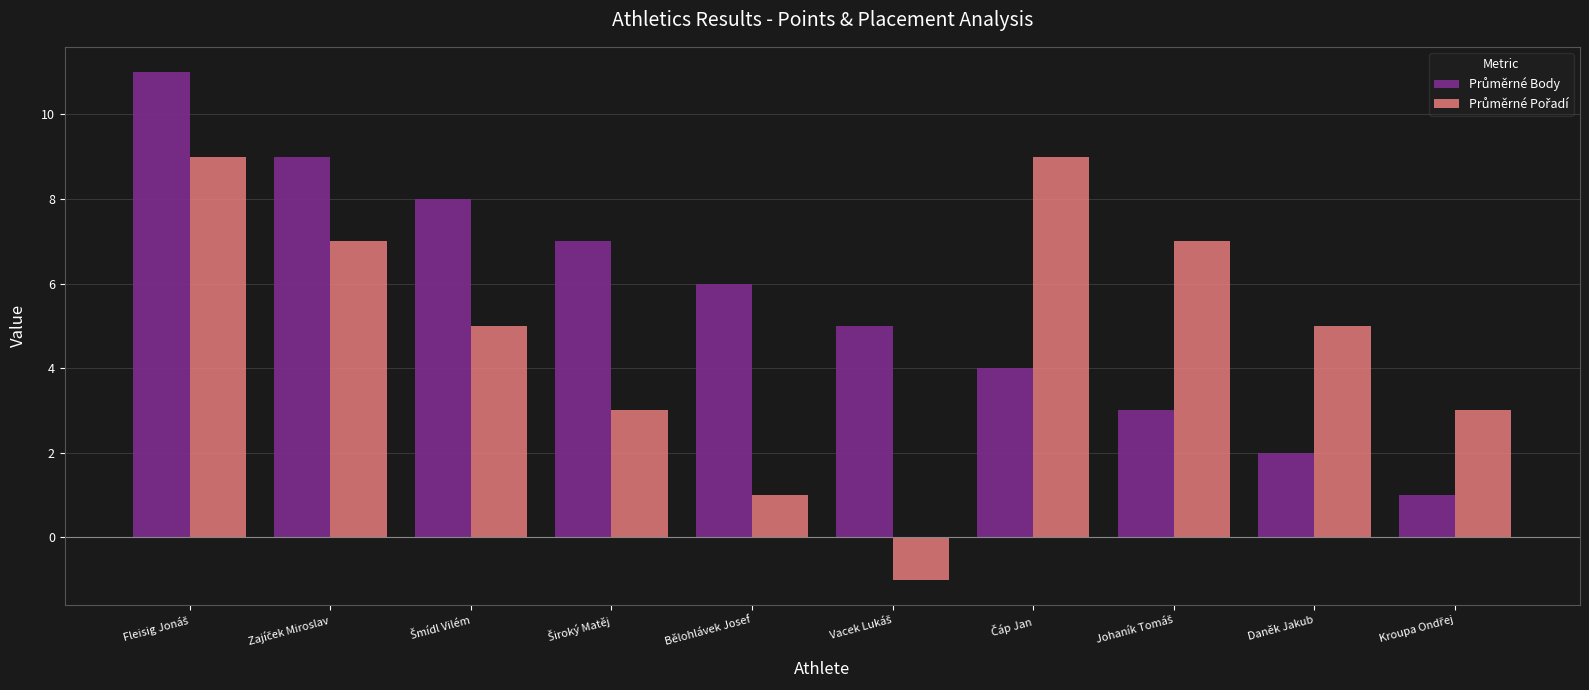

What is the maximum value shown in the chart?

11